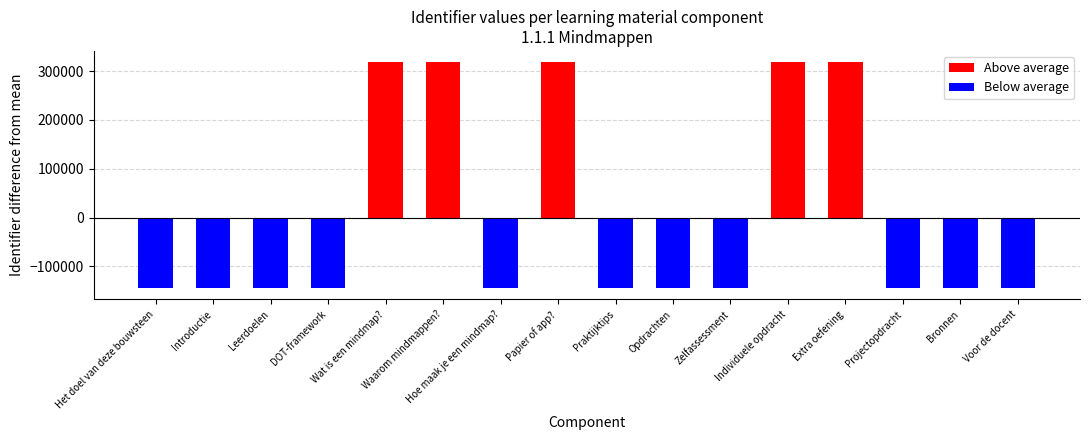

What is the label of the 12th bar from the right?

Wat is een mindmap?